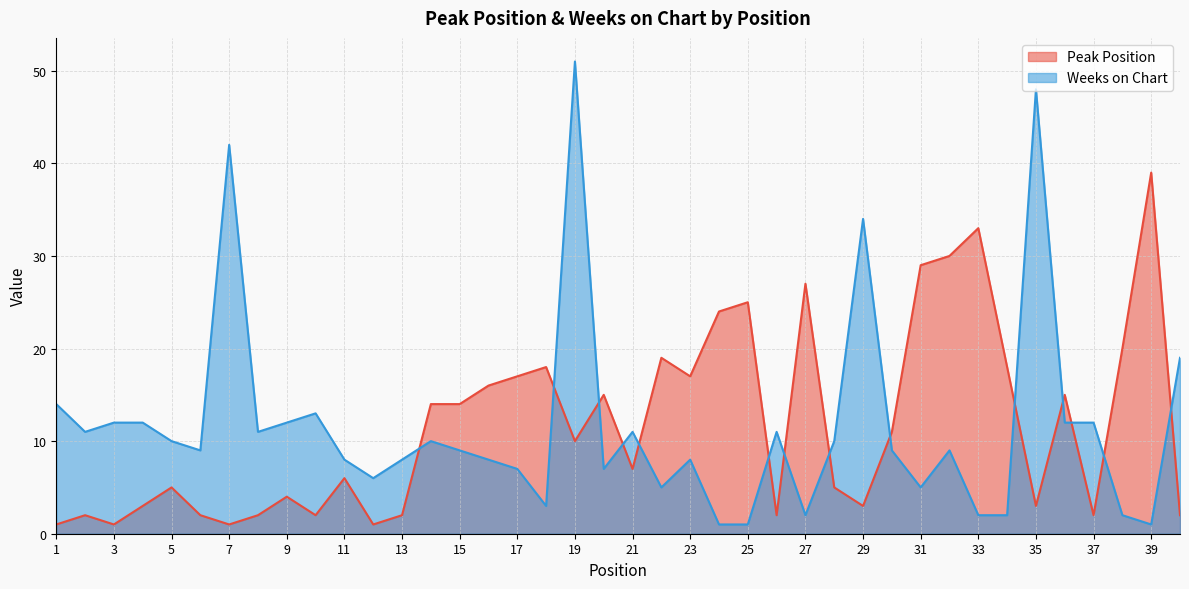

Is it true that Peak Position equals 1 at 3?

True